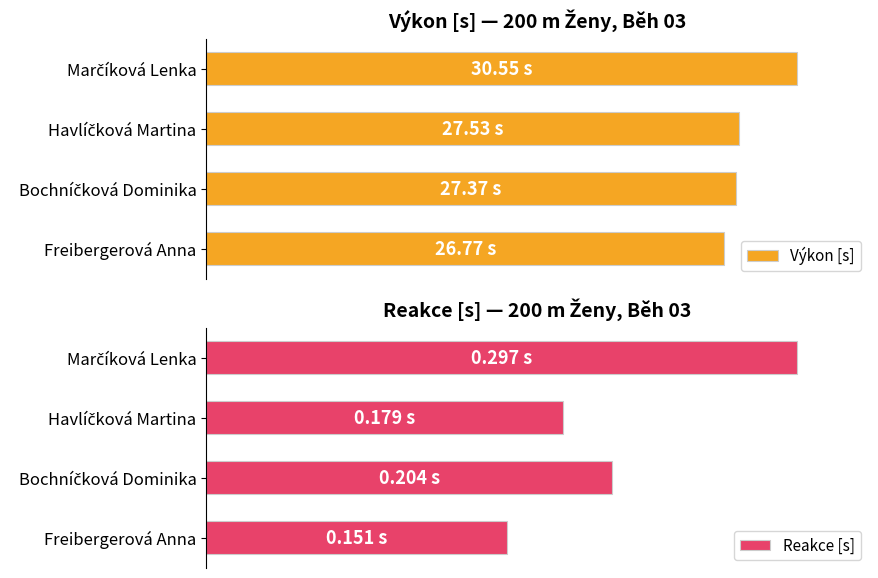

Which series has the largest range (max minus min)?

Výkon [s]